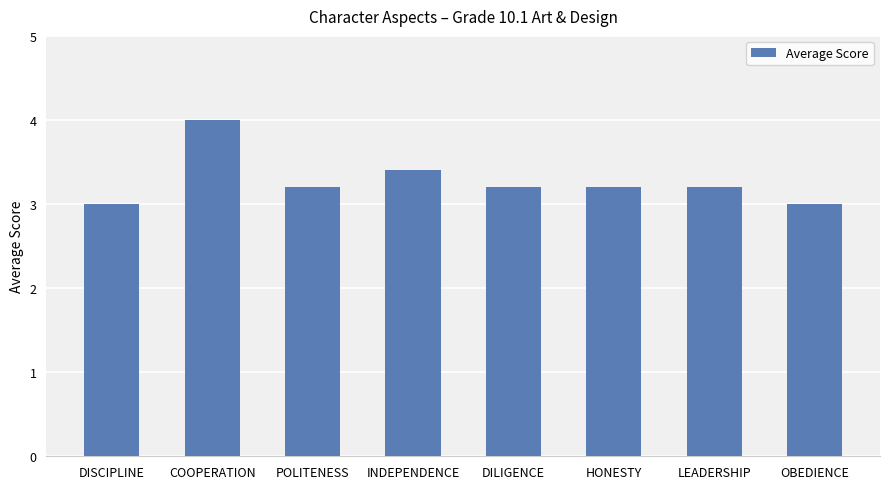

Reading left to right, what are all the values shown in this chart?

3.0	4.0	3.2	3.4	3.2	3.2	3.2	3.0